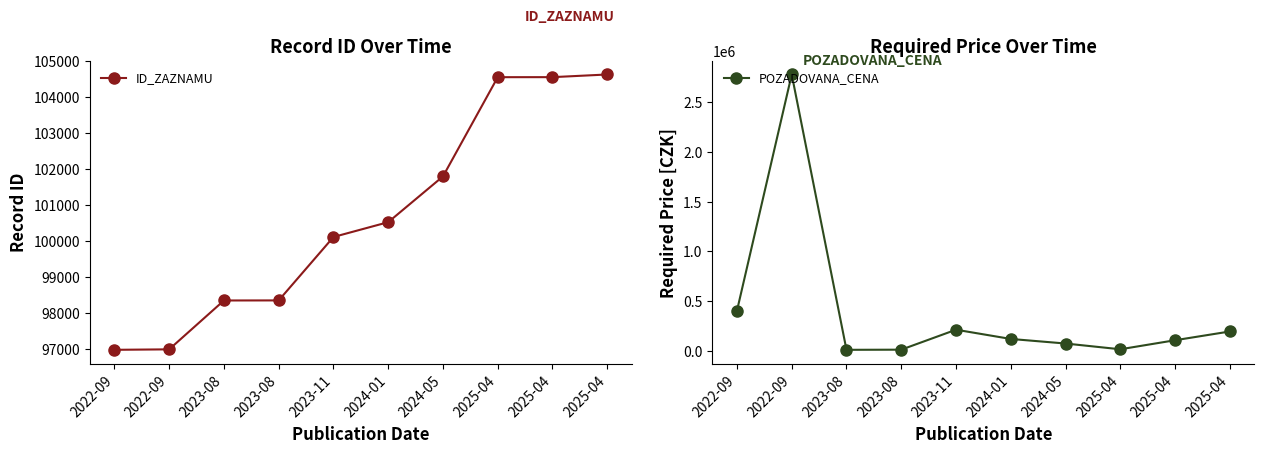

Reading left to right, extract all data points from this chart.

ID_ZAZNAMU: 2022-09=96977	2022-09=96990	2023-08=98347	2023-08=98349	2023-11=100110	2024-01=100522	2024-05=101793	2025-04=104548	2025-04=104549	2025-04=104623
POZADOVANA_CENA: 2022-09=402000	2022-09=2781000	2023-08=8560	2023-08=9960	2023-11=211000	2024-01=118000	2024-05=72000	2025-04=14000	2025-04=105000	2025-04=193140